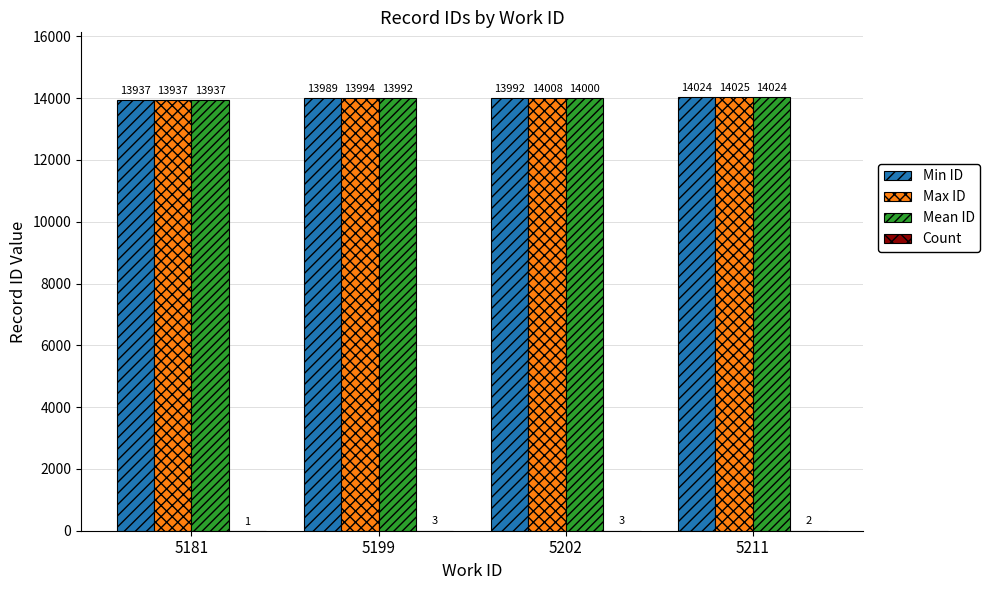

Which series changed the most between 5181 and 5211?

Max ID